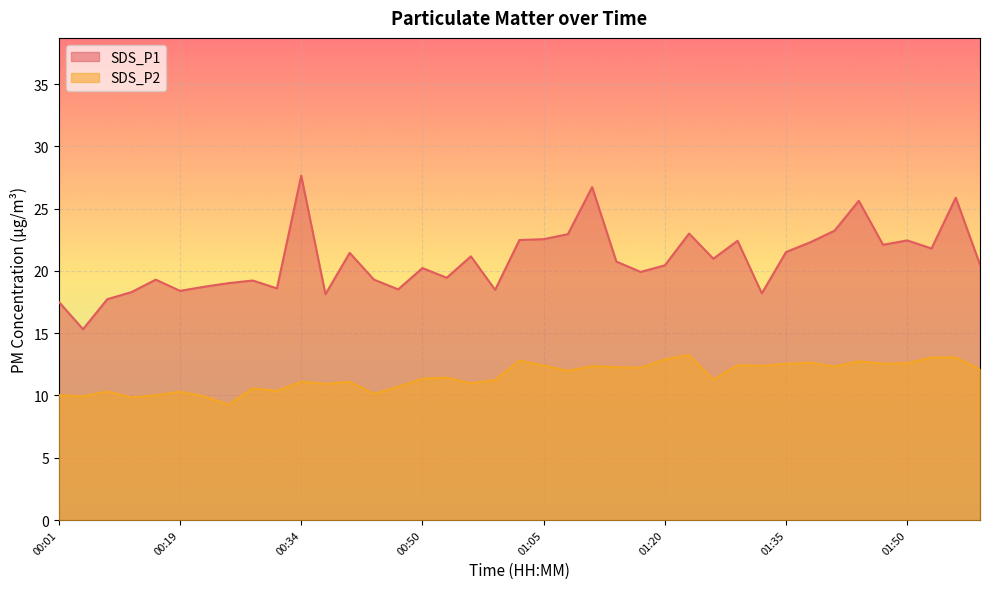

How many data points in SDS_P2 are less than 11?

14